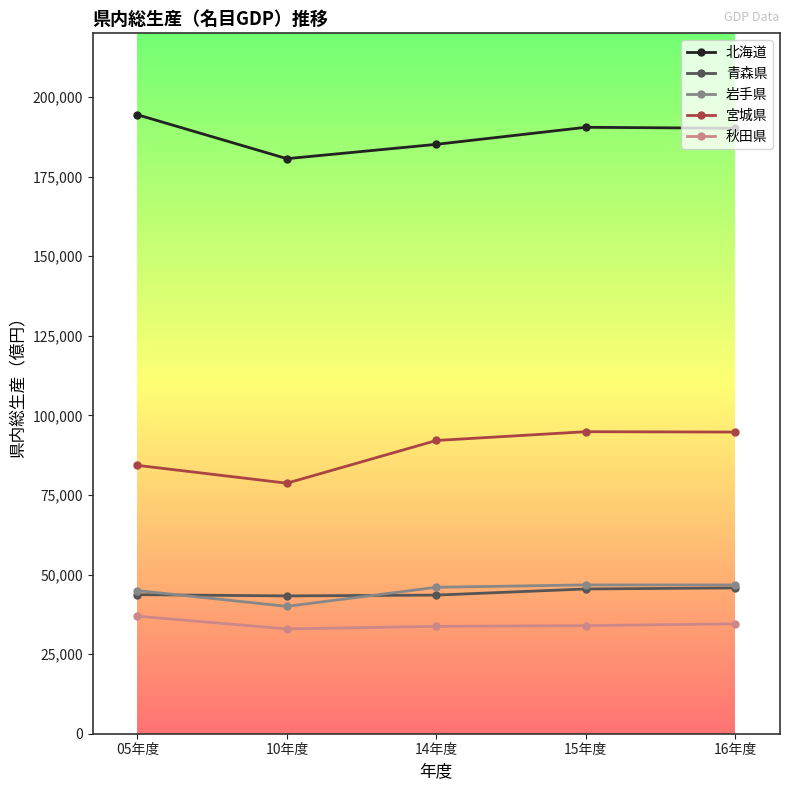

True or false: 岩手県 has more than 2 interior local peaks.

False